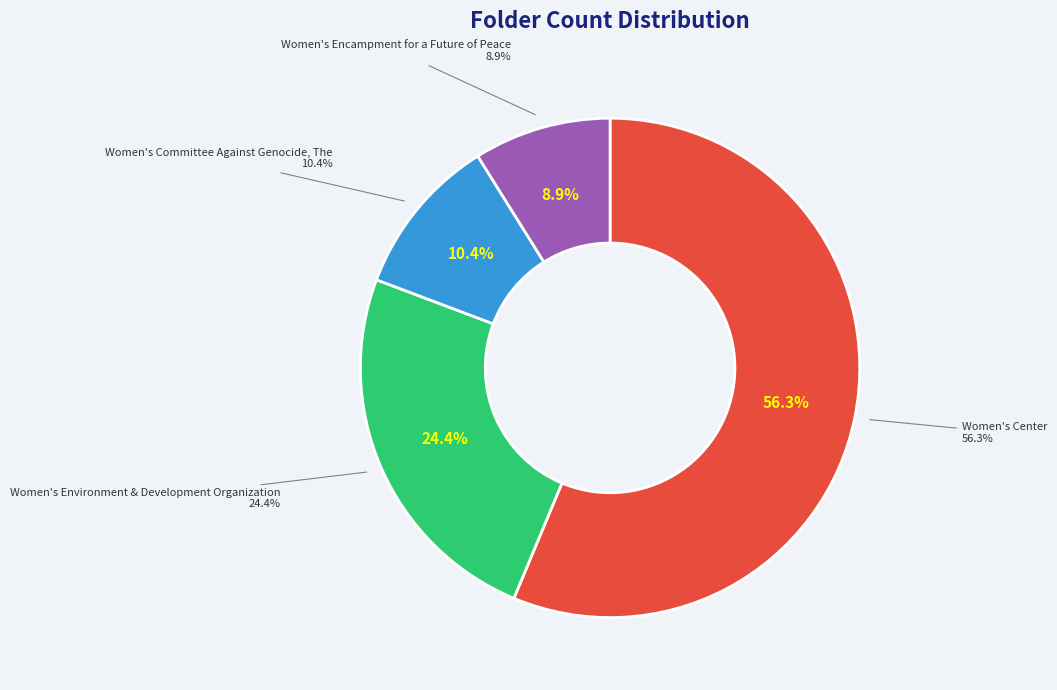

The Women's Encampment for a Future of Peace slice represents 1% of the pie. True or false?

False